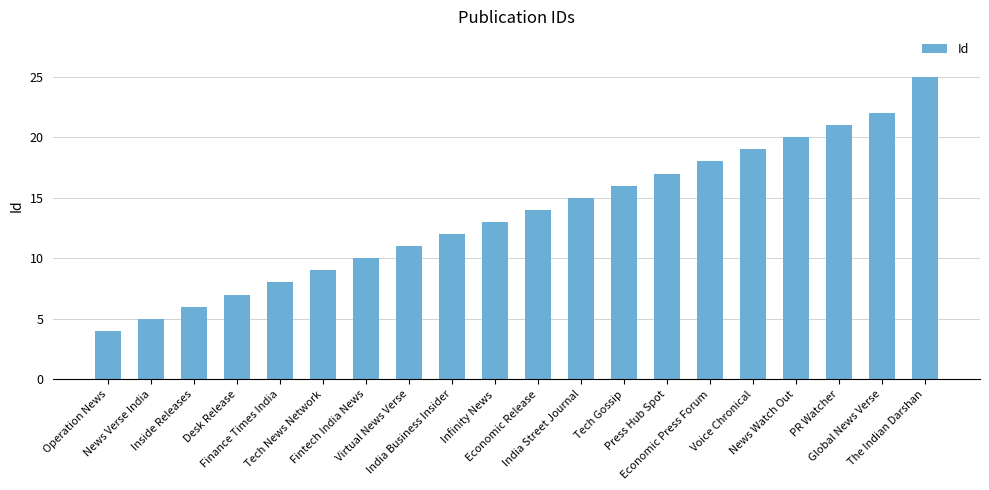

What is the label of the 5th bar from the right?

Voice Chronical